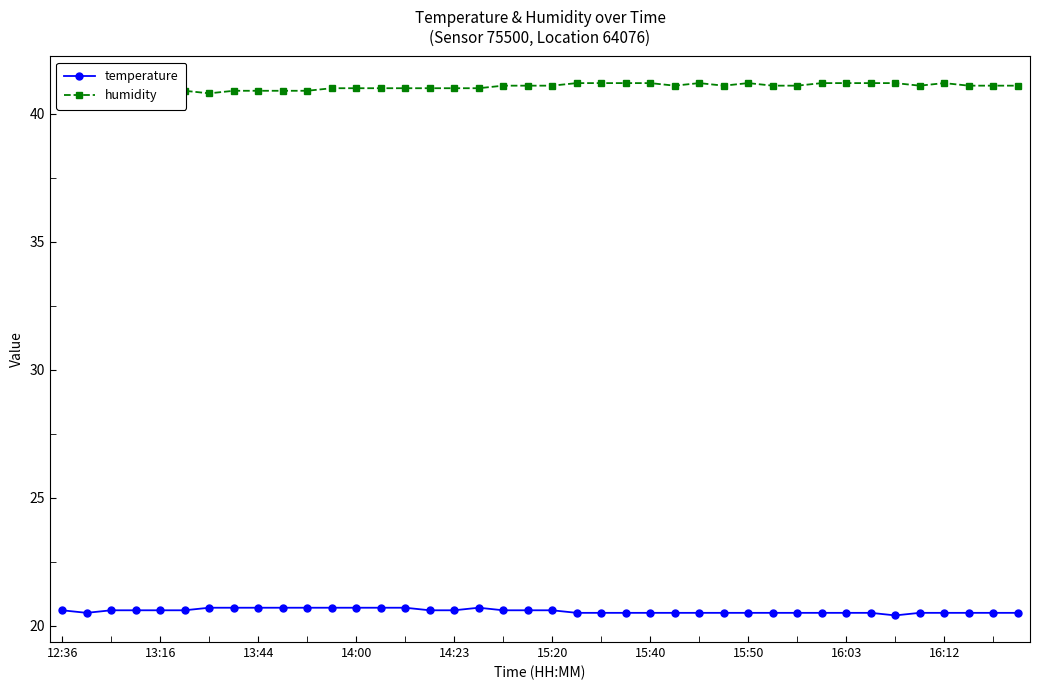

Is this an area chart (filled region under the line)?

No